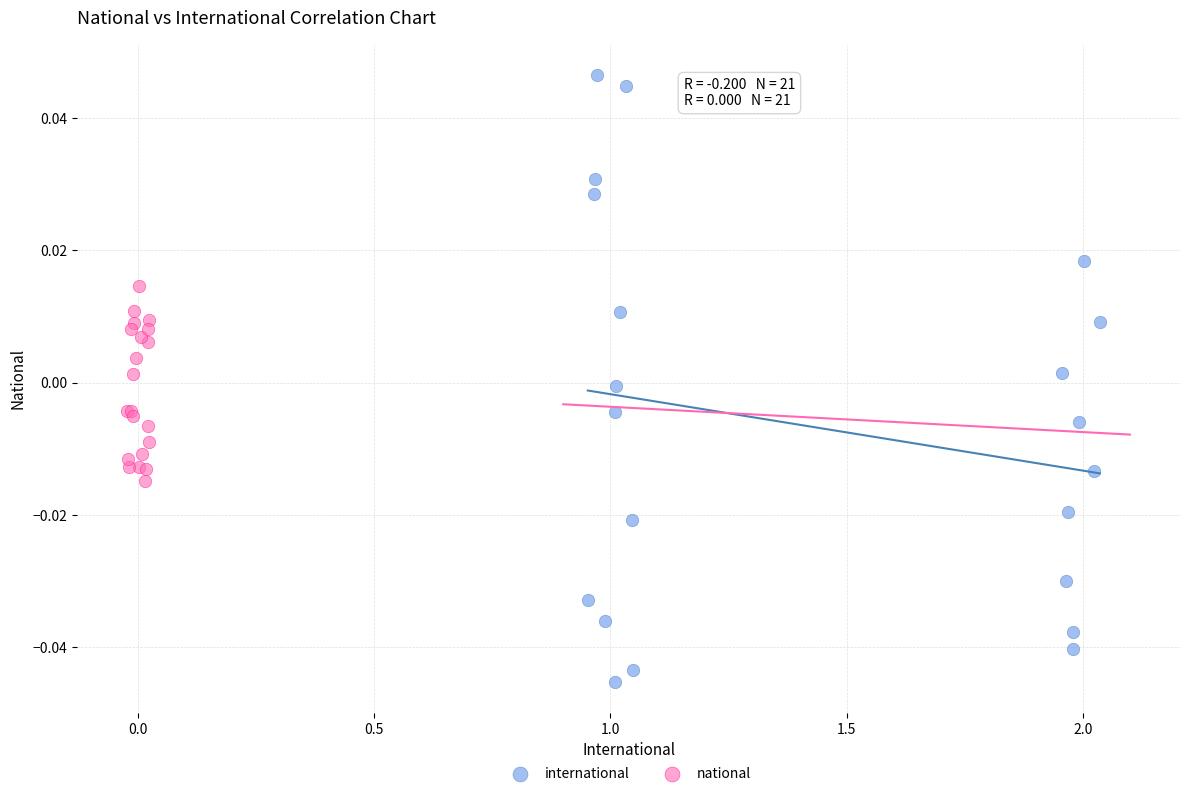

Which series reaches the maximum Y coordinate?

international